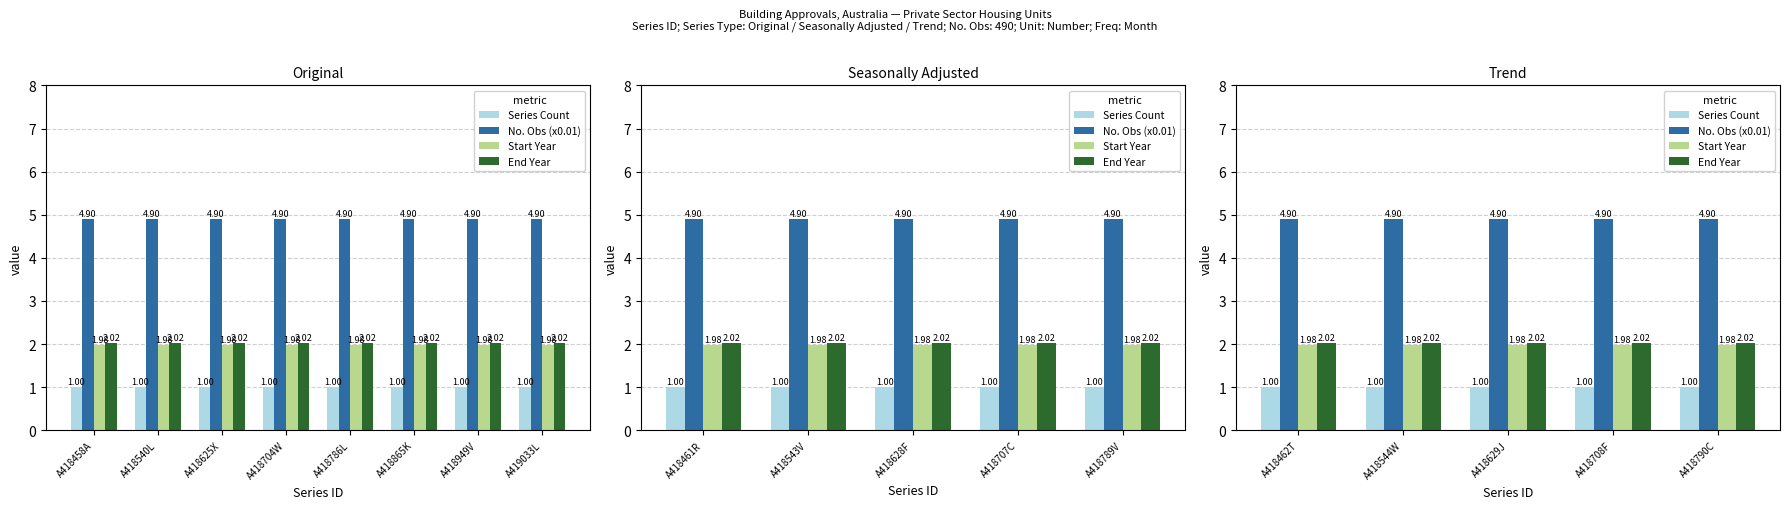

Is it true that End Year equals 3.2 at A418462T?

False